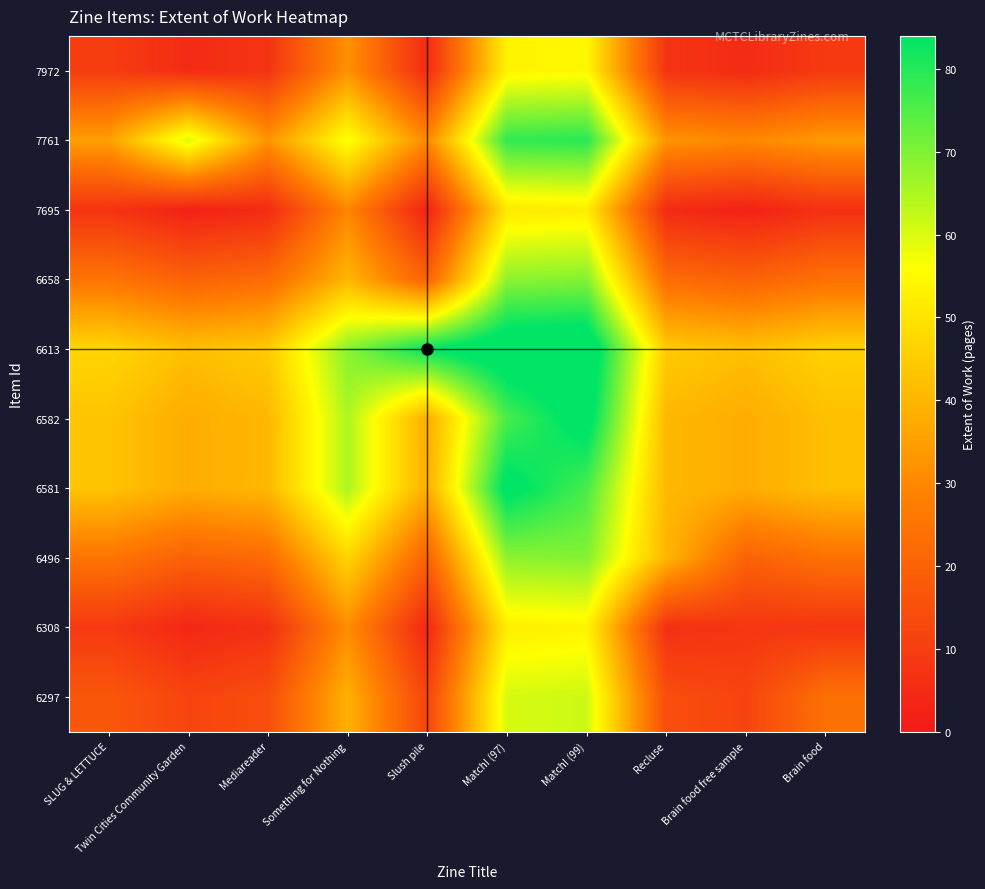

What is the difference between the highest and lowest values at Slush pile?

81.5